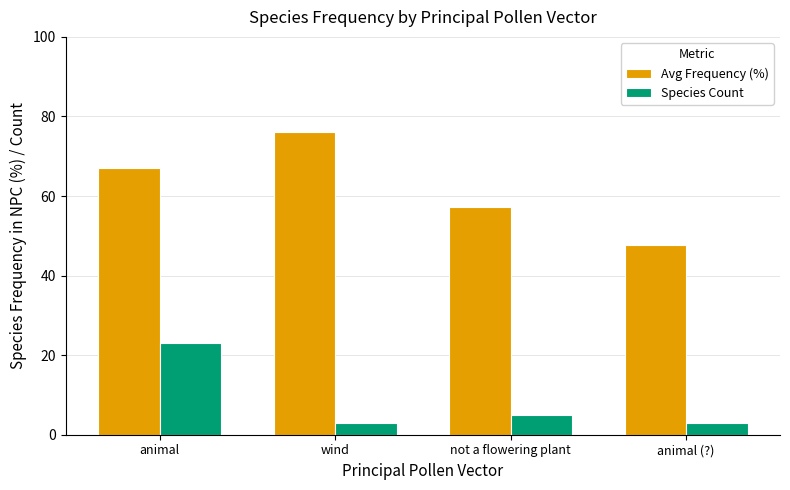

Reading right to left, extract all data points from this chart.

Avg Frequency (%): animal (?)=47.6	not a flowering plant=57.1	wind=76.2	animal=67.1
Species Count: animal (?)=3.0	not a flowering plant=5.0	wind=3.0	animal=23.0